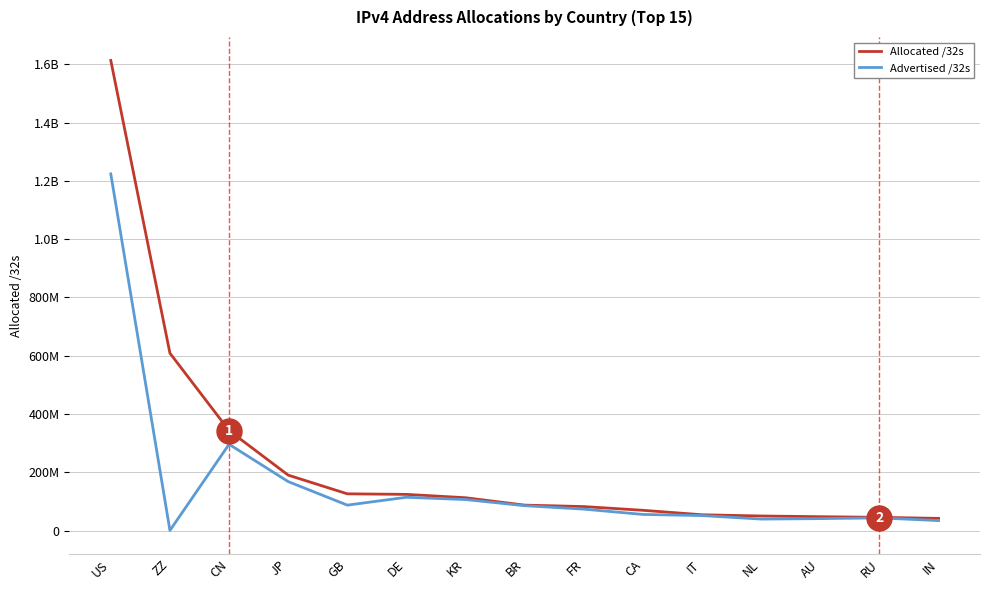

Reading right to left, extract all data points from this chart.

Allocated /32s: IN=41630720	RU=45252224	AU=47382272	NL=49809952	IT=54014016	CA=69390336	FR=82159984	BR=87134208	KR=112502784	DE=124026176	GB=125922952	JP=190102016	CN=343131392	ZZ=608744648	US=1613470560
Advertised /32s: IN=34055168	RU=43340032	AU=40849152	NL=39218176	IT=51272960	CA=55138816	FR=73393152	BR=85216512	KR=106258304	DE=114104832	GB=87094272	JP=167916800	CN=296005632	ZZ=288256	US=1223993088